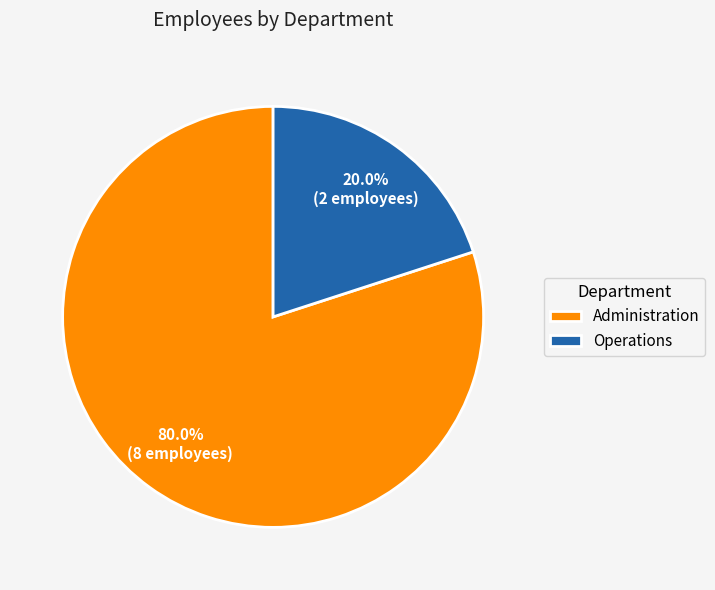

How many slices are in this pie chart?

2